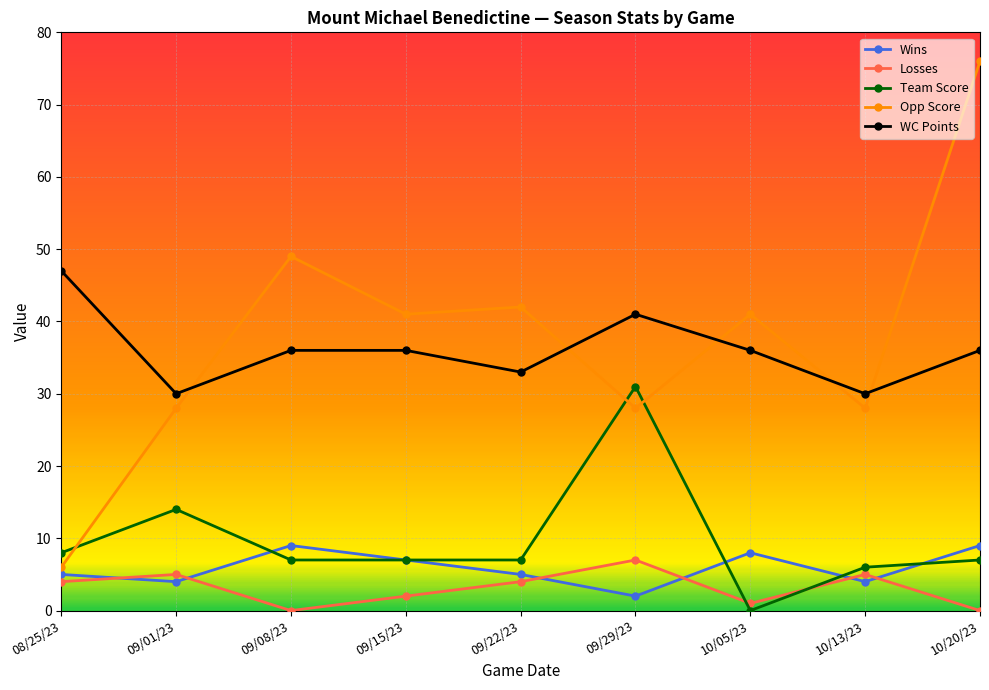

True or false: Wins has a value of 9 at 09/08/23.

True